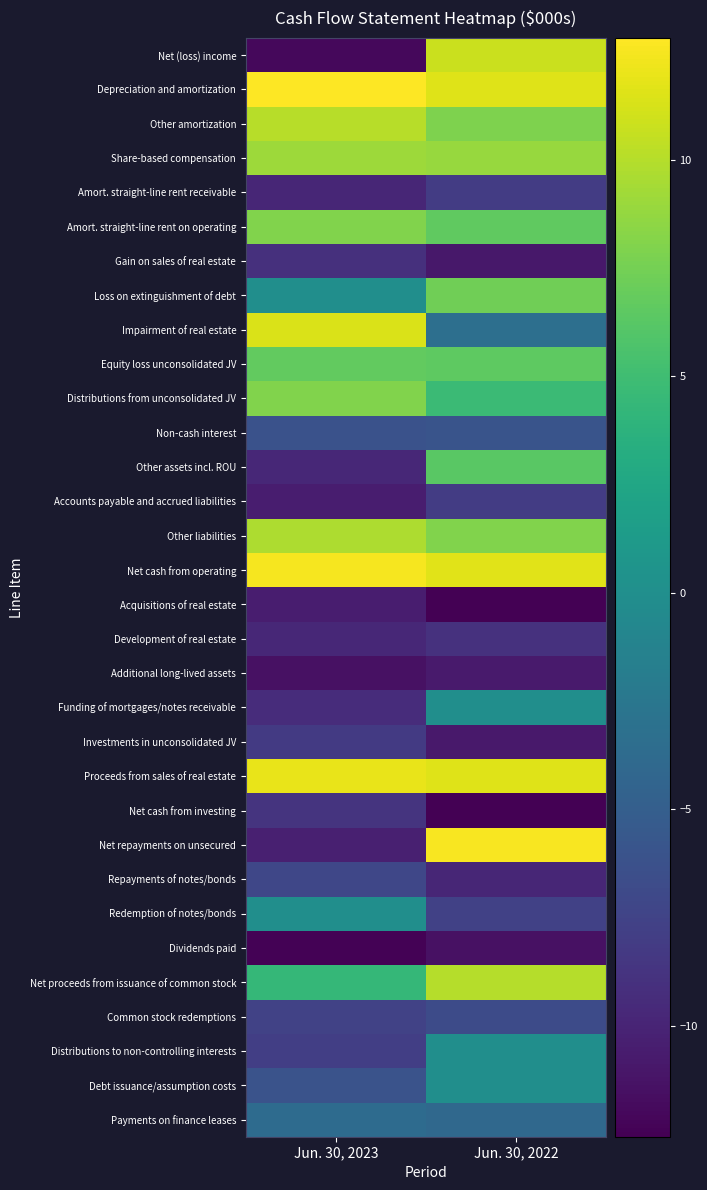

Reading left to right, list all the values displayed in this chart.

Net (loss) income: Jun. 30, 2023=-12.1	Jun. 30, 2022=10.8
Depreciation and amortization: Jun. 30, 2023=12.8	Jun. 30, 2022=11.6
Other amortization: Jun. 30, 2023=10.1	Jun. 30, 2022=7.9
Share-based compensation: Jun. 30, 2023=9.1	Jun. 30, 2022=8.9
Amort. straight-line rent receivable: Jun. 30, 2023=-9.9	Jun. 30, 2022=-8.1
Amort. straight-line rent on operating: Jun. 30, 2023=8.0	Jun. 30, 2022=6.6
Gain on sales of real estate: Jun. 30, 2023=-9.0	Jun. 30, 2022=-10.9
Loss on extinguishment of debt: Jun. 30, 2023=0.0	Jun. 30, 2022=7.3
Impairment of real estate: Jun. 30, 2023=11.4	Jun. 30, 2022=-3.3
Equity loss unconsolidated JV: Jun. 30, 2023=6.7	Jun. 30, 2022=6.5
Distributions from unconsolidated JV: Jun. 30, 2023=8.0	Jun. 30, 2022=4.7
Non-cash interest: Jun. 30, 2023=-6.2	Jun. 30, 2022=-6.0
Other assets incl. ROU: Jun. 30, 2023=-9.8	Jun. 30, 2022=6.3
Accounts payable and accrued liabilities: Jun. 30, 2023=-10.6	Jun. 30, 2022=-8.1
Other liabilities: Jun. 30, 2023=9.7	Jun. 30, 2022=8.0
Net cash from operating: Jun. 30, 2023=12.4	Jun. 30, 2022=11.6
Acquisitions of real estate: Jun. 30, 2023=-10.6	Jun. 30, 2022=-12.6
Development of real estate: Jun. 30, 2023=-9.8	Jun. 30, 2022=-8.9
Additional long-lived assets: Jun. 30, 2023=-11.5	Jun. 30, 2022=-10.7
Funding of mortgages/notes receivable: Jun. 30, 2023=-9.4	Jun. 30, 2022=0.0
Investments in unconsolidated JV: Jun. 30, 2023=-8.2	Jun. 30, 2022=-10.8
Proceeds from sales of real estate: Jun. 30, 2023=12.0	Jun. 30, 2022=11.6
Net cash from investing: Jun. 30, 2023=-8.7	Jun. 30, 2022=-12.5
Net repayments on unsecured: Jun. 30, 2023=-10.3	Jun. 30, 2022=12.5
Repayments of notes/bonds: Jun. 30, 2023=-7.2	Jun. 30, 2022=-9.8
Redemption of notes/bonds: Jun. 30, 2023=0.0	Jun. 30, 2022=-7.7
Dividends paid: Jun. 30, 2023=-12.4	Jun. 30, 2022=-11.4
Net proceeds from issuance of common stock: Jun. 30, 2023=4.4	Jun. 30, 2022=10.0
Common stock redemptions: Jun. 30, 2023=-7.5	Jun. 30, 2022=-6.7
Distributions to non-controlling interests: Jun. 30, 2023=-7.8	Jun. 30, 2022=0.0
Debt issuance/assumption costs: Jun. 30, 2023=-6.1	Jun. 30, 2022=0.0
Payments on finance leases: Jun. 30, 2023=-3.7	Jun. 30, 2022=-4.0